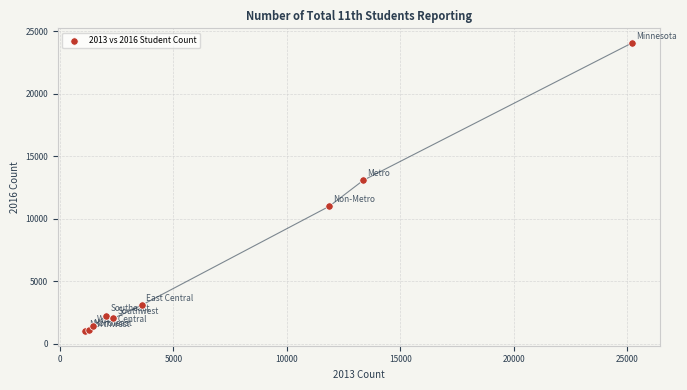

What Y value in the scatter plot is closest to 12546?

13080